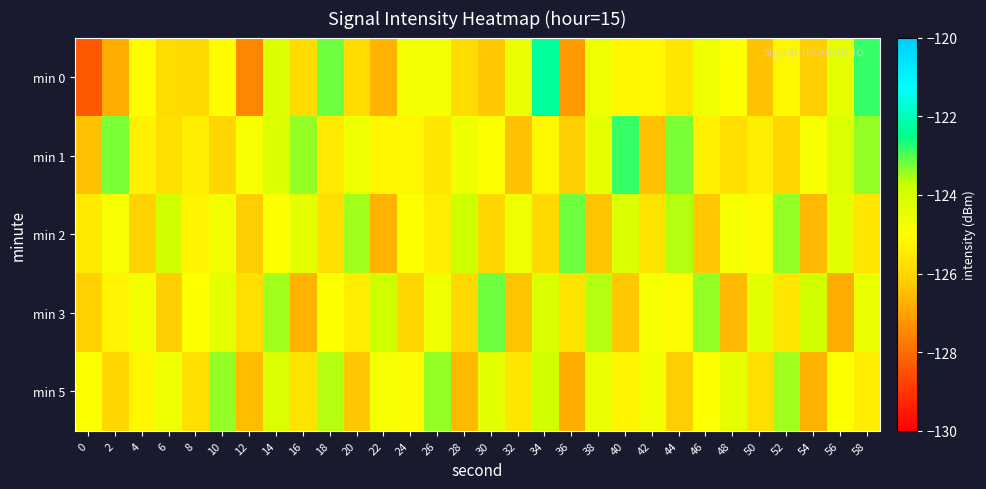

At how many categories does at least one series exceed -127?

30